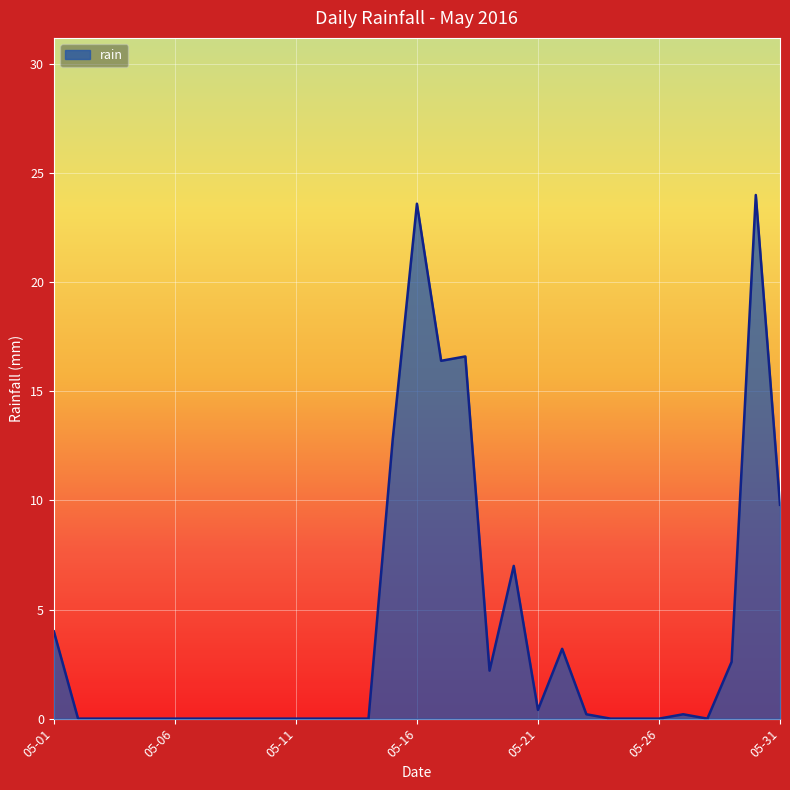

What is the difference between the maximum and minimum values?

24.0